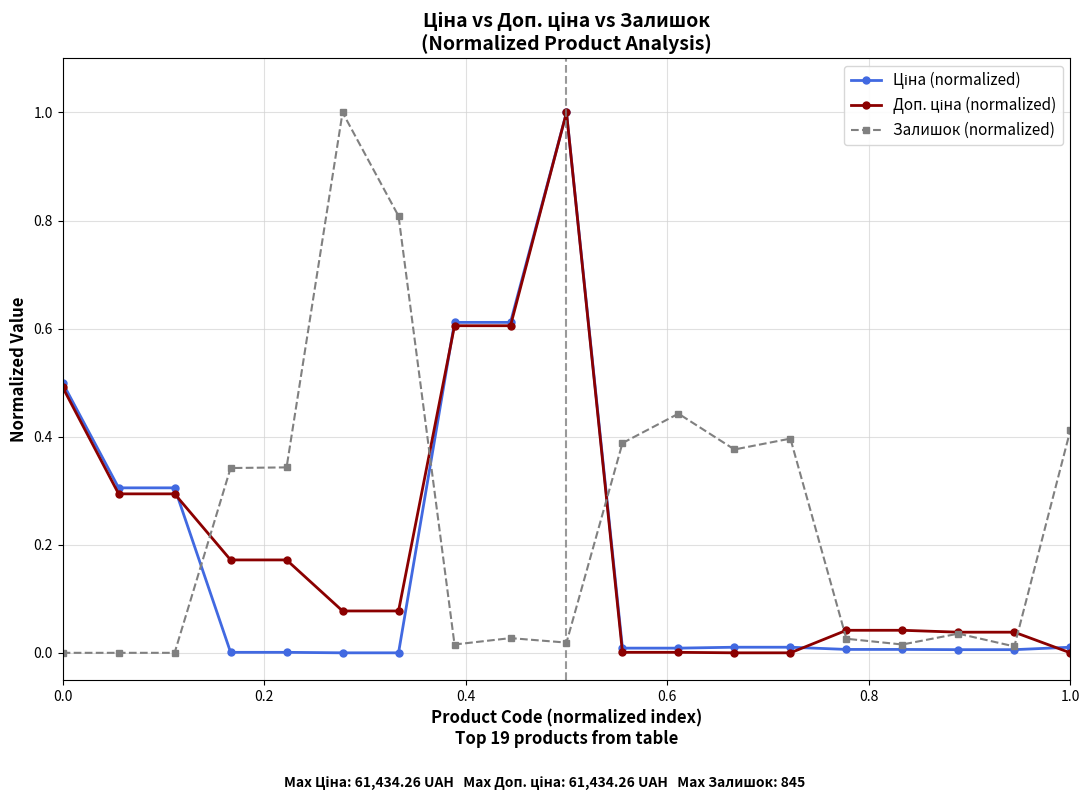

What is the maximum value shown in the chart?

1.0